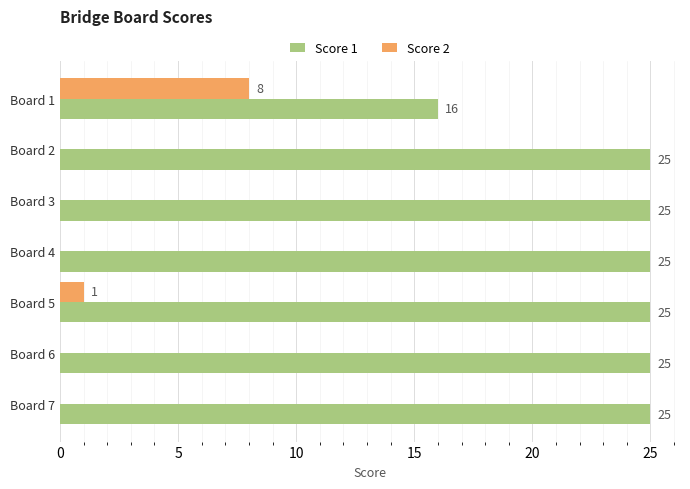

Where is Score 2 nearest to the value 4?

Board 5